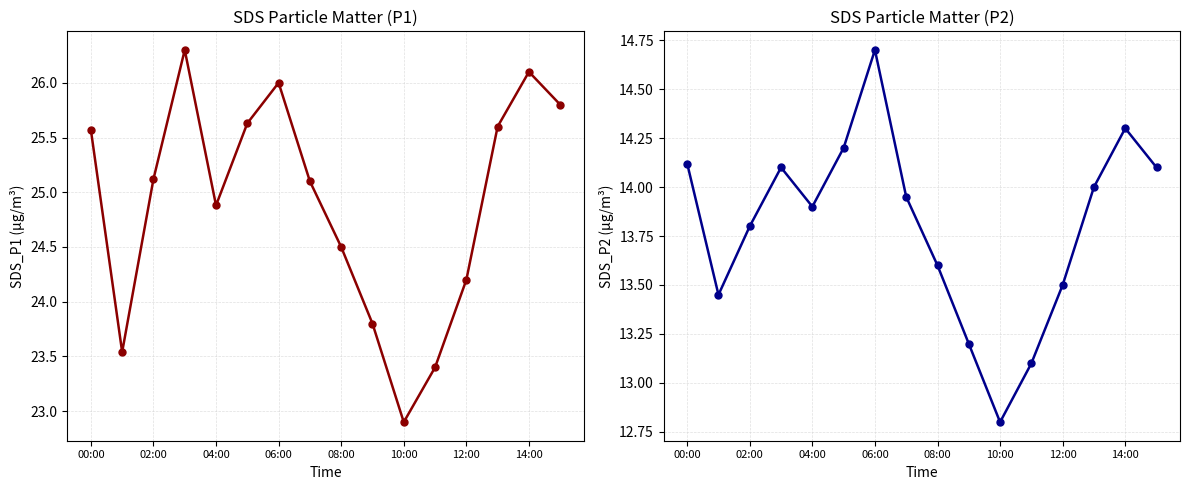

Which label corresponds to the largest value in the chart?

06:00